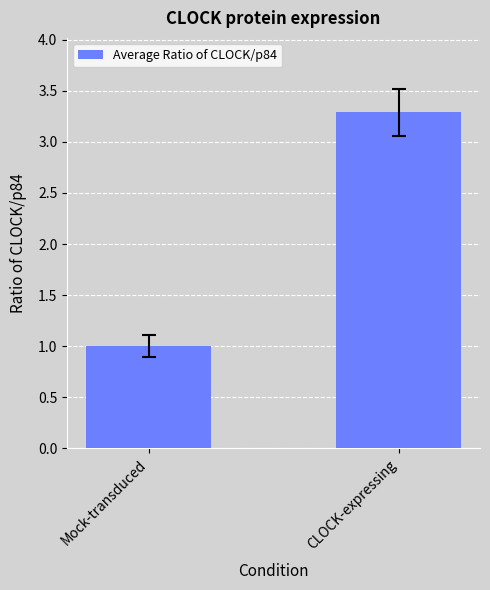

Reading right to left, extract all data points from this chart.

3.3	1.0